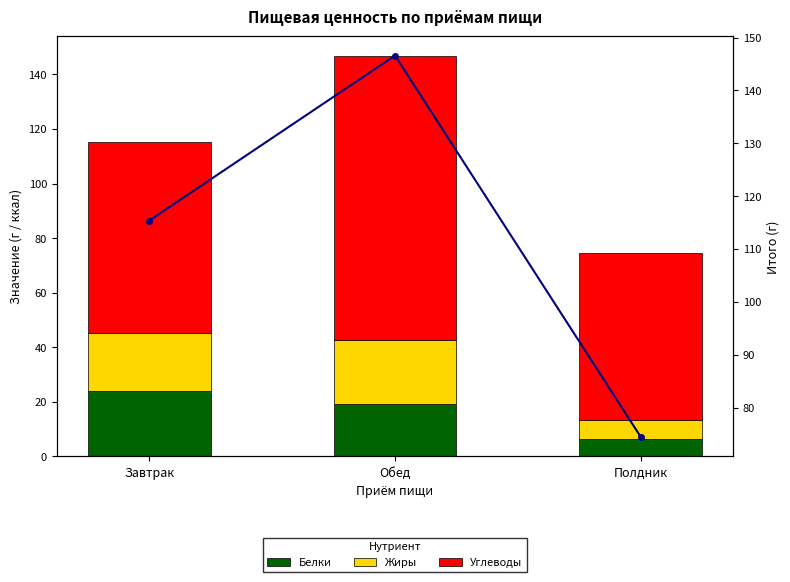

Reading left to right, list all the values displayed in this chart.

Белки: 23.9	19.2	6.4
Жиры: 21.2	23.3	6.8
Углеводы: 70.3	104.1	61.2
Итого: 115.4	146.6	74.4